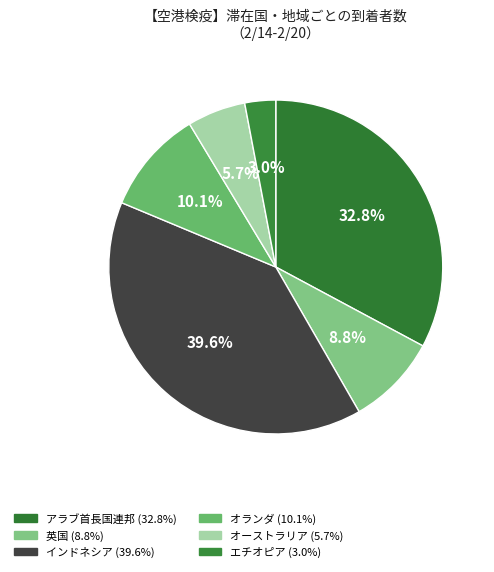

Which slice is the largest?

インドネシア